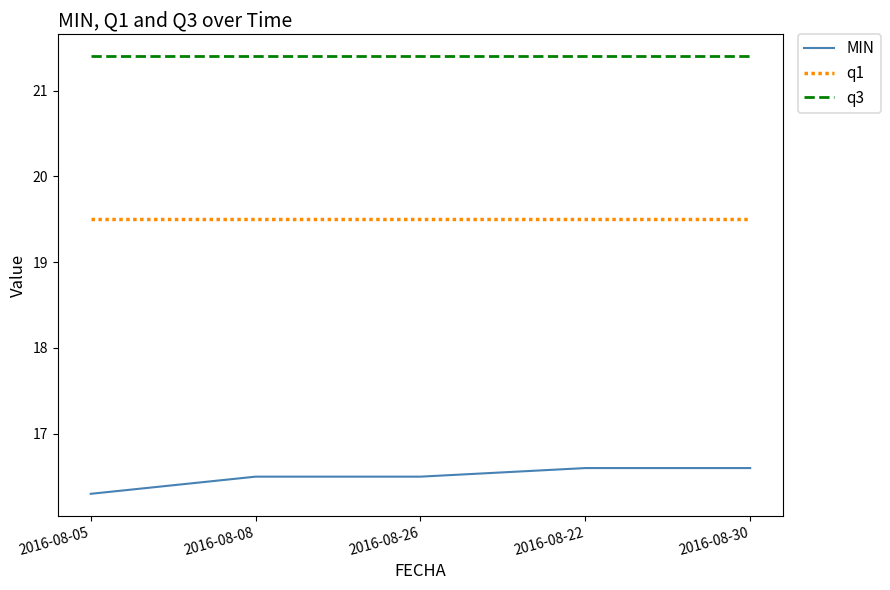

Does the chart have visible grid lines?

No